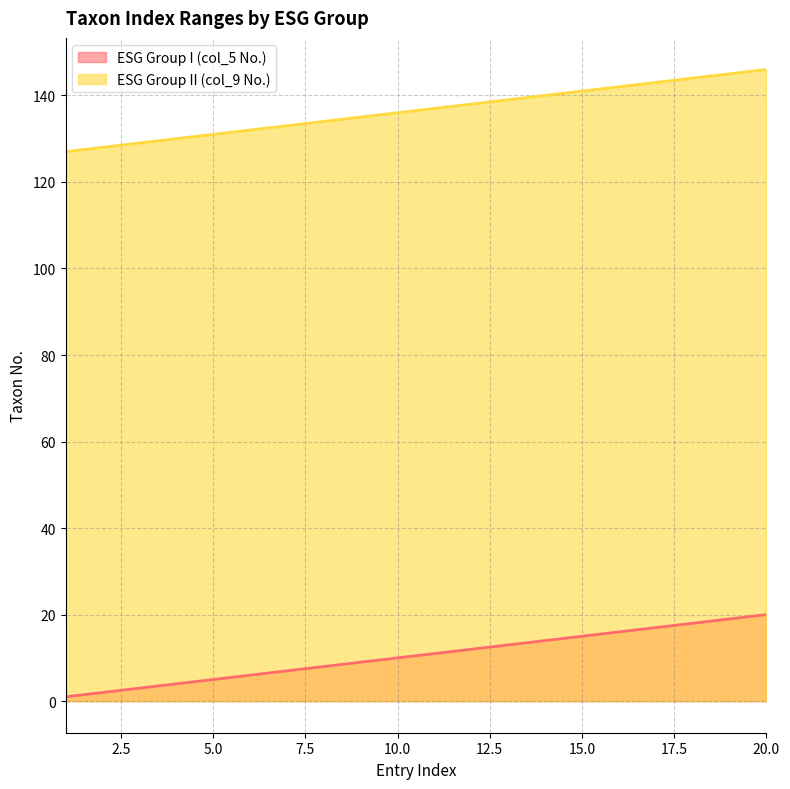

What is the sum of all ESG Group II (col_9 No.) values?

2730